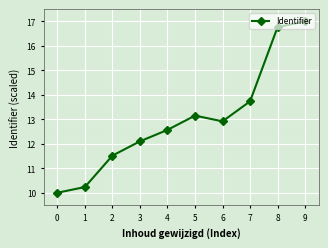

What is the value of the 6th point from the left?

13.2